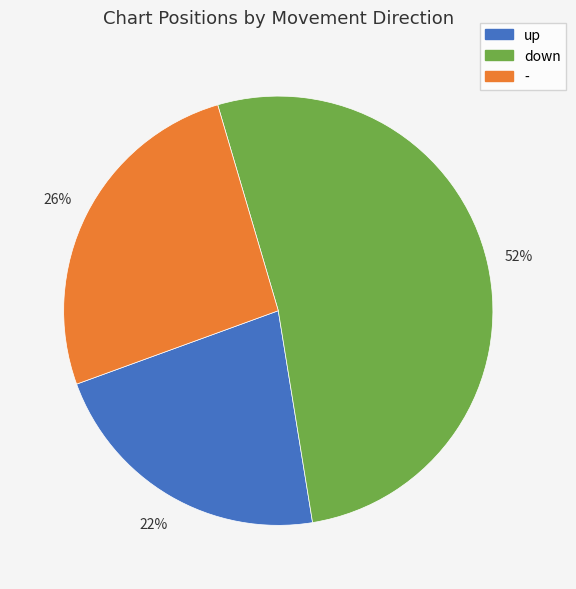

What is the majority slice?

down